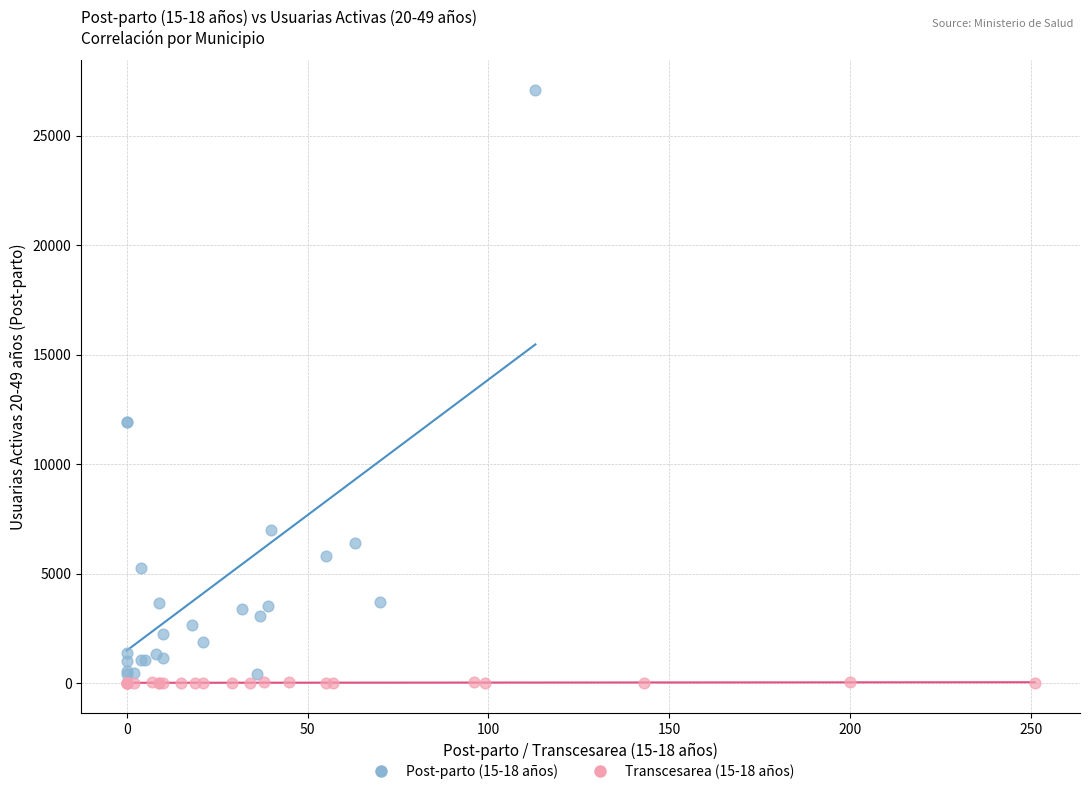

Which series has the largest Y range (max minus min)?

Post-parto (15-18 años)